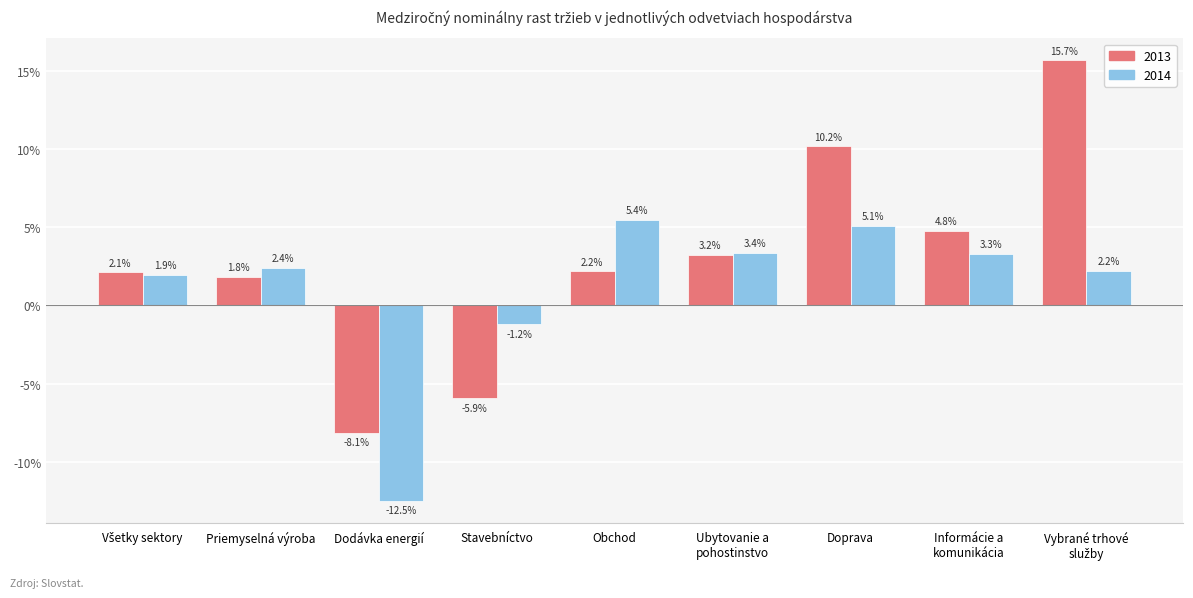

What is the label of the 6th bar from the left?

Ubytovanie a
pohostinstvo